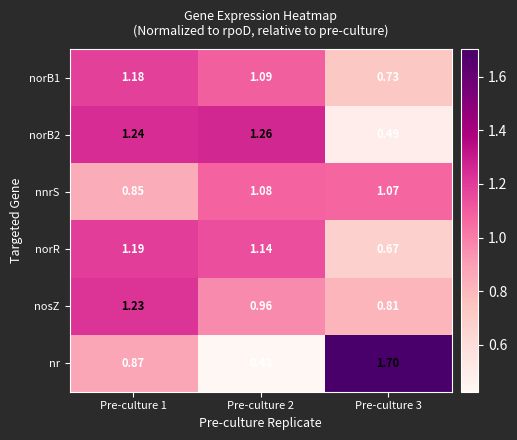

Which label corresponds to the smallest value in the chart?

Pre-culture 2